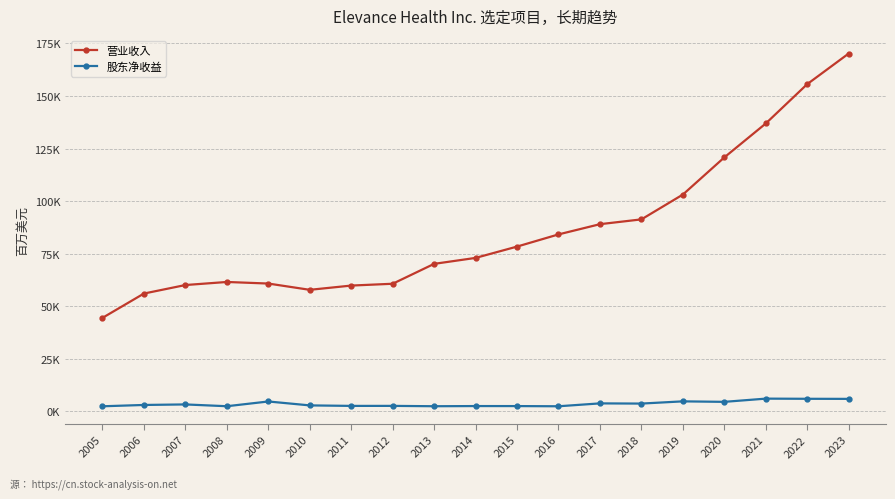

What is the difference between the 营业收入 values at 2012 and 2019?

42412